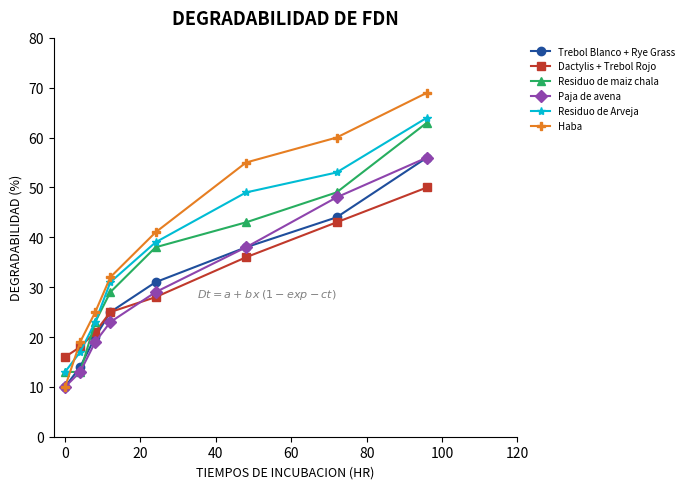

What is the highest value of the Residuo de maiz chala series?

63